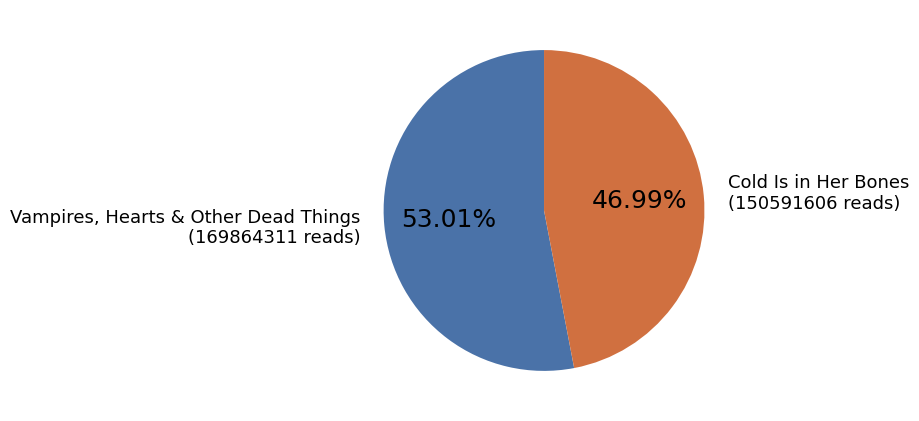

Is it true that Vampires, Hearts & Other Dead Things is 65% of the pie?

False